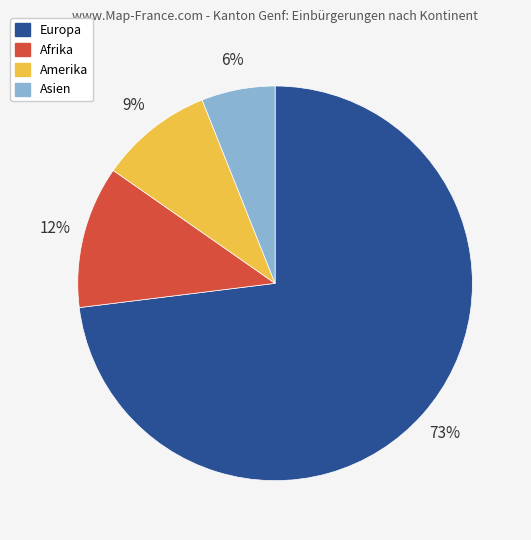

To the nearest percent, what is the difference between the largest and smallest slice percentages?

67%